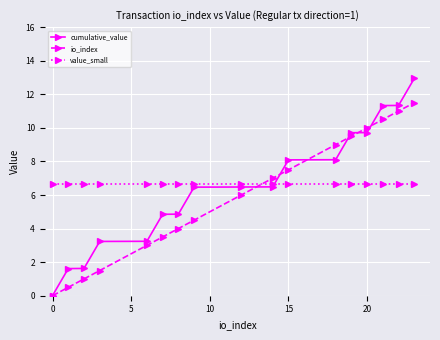

What is the difference between the maximum and second lowest values in the io_index series?

11.0